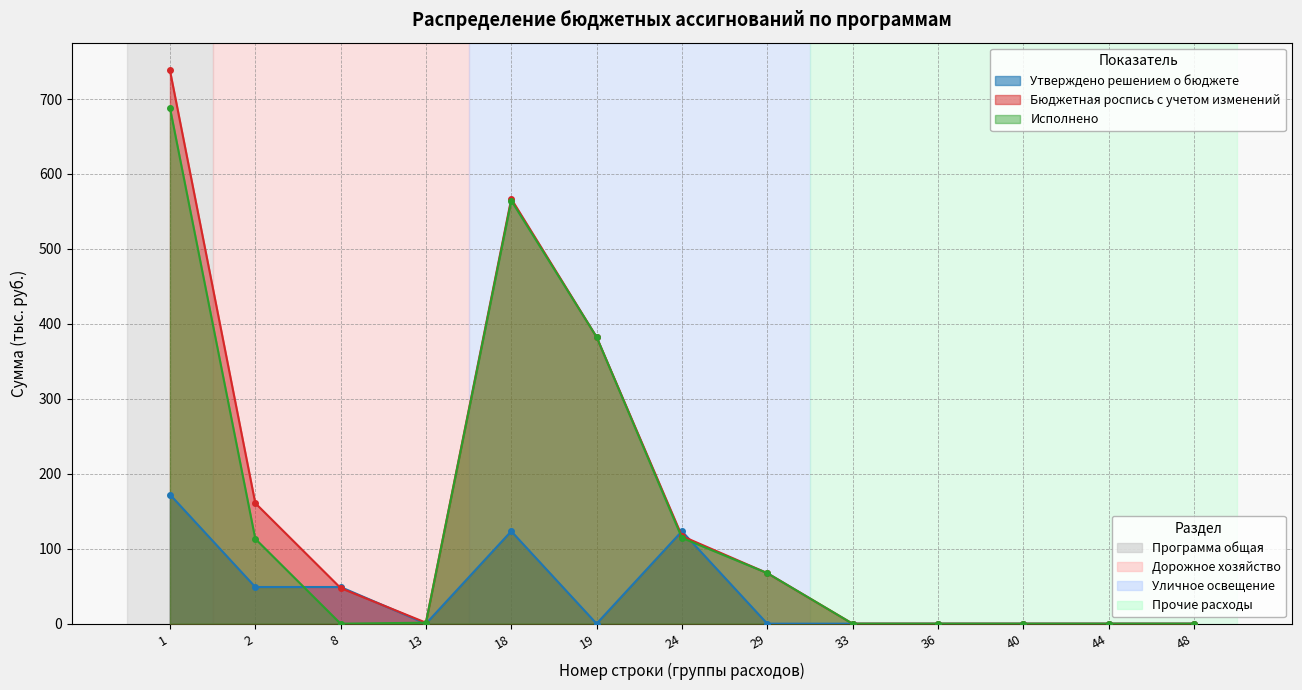

Reading left to right, list all the values displayed in this chart.

Утверждено решением о бюджете: 172.3	48.9	48.9	0.0	123.4	0.0	123.4	0.0	0.0	0.0	0.0	0.0	0.0
Бюджетная роспись с учетом изменений: 738.3	160.9	47.6	1.3	566.9	382.5	116.9	67.5	0.0	0.0	0.0	0.0	0.0
Исполнено: 688.4	113.3	0.0	1.3	564.6	382.5	114.6	67.5	0.0	0.0	0.0	0.0	0.0